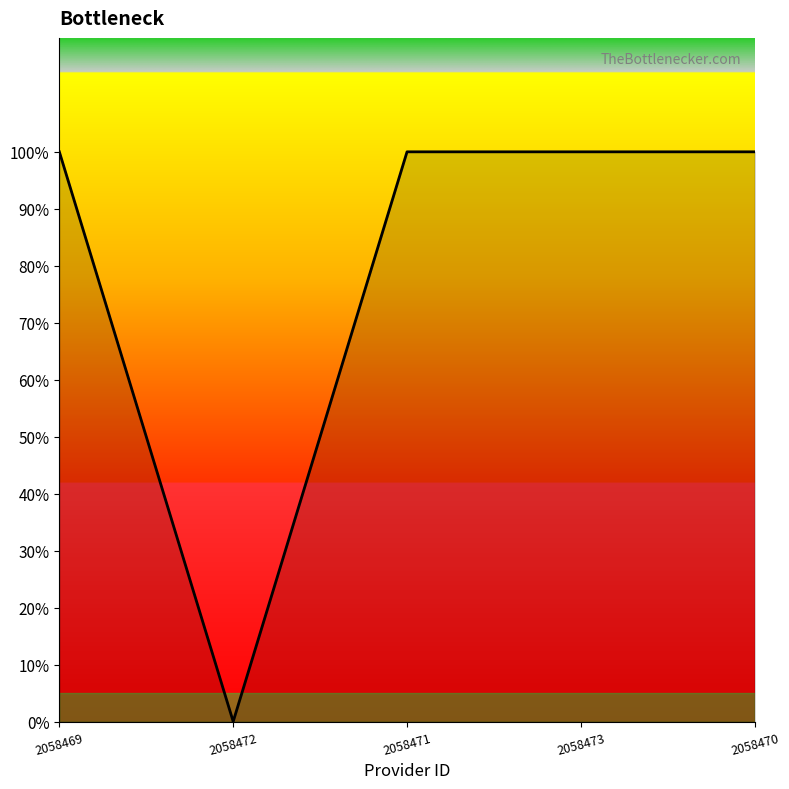

Reading left to right, transcribe all the data shown in this chart.

2058469=1	2058472=0	2058471=1	2058473=1	2058470=1